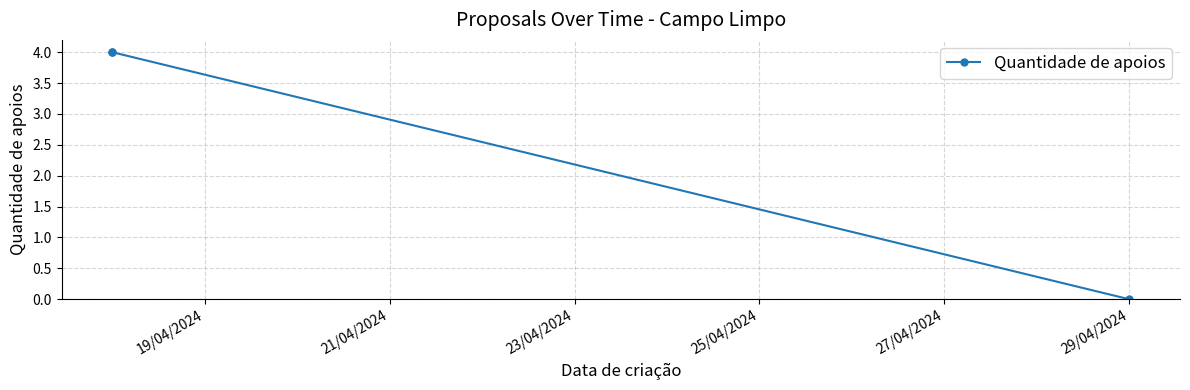

What is the difference between the maximum and minimum values?

4